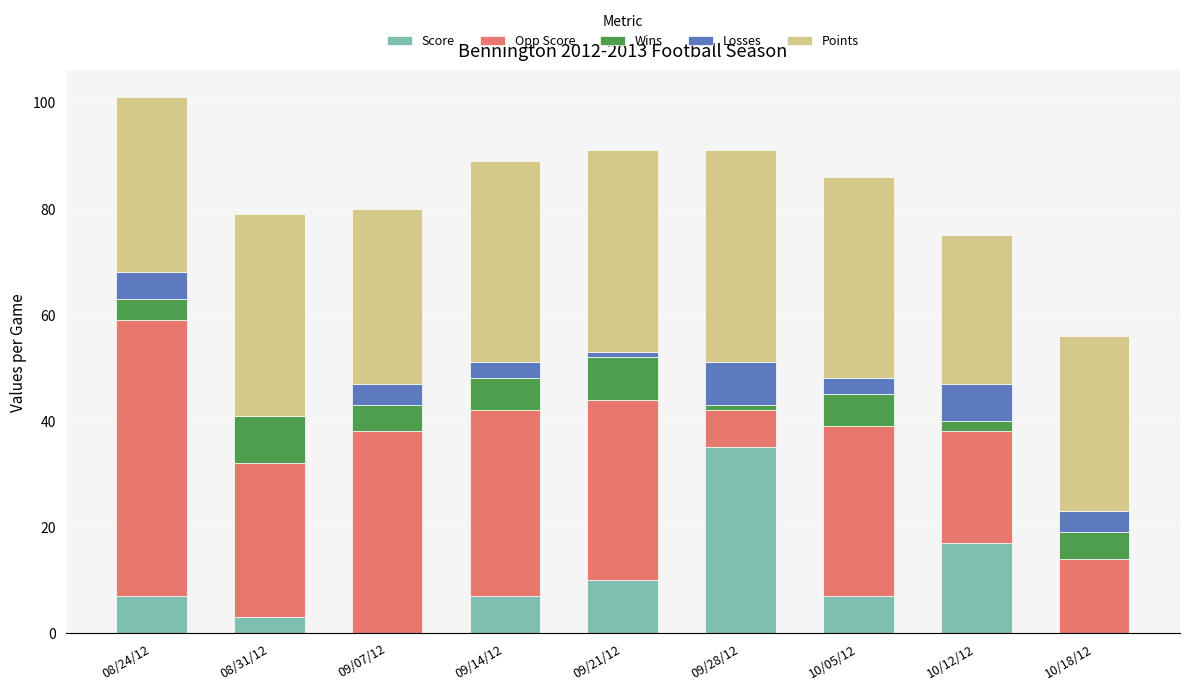

At which label does Score reach its peak?

09/28/12